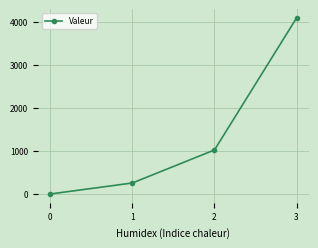

True or false: there are more than 0 points higher than both neighbors.

False